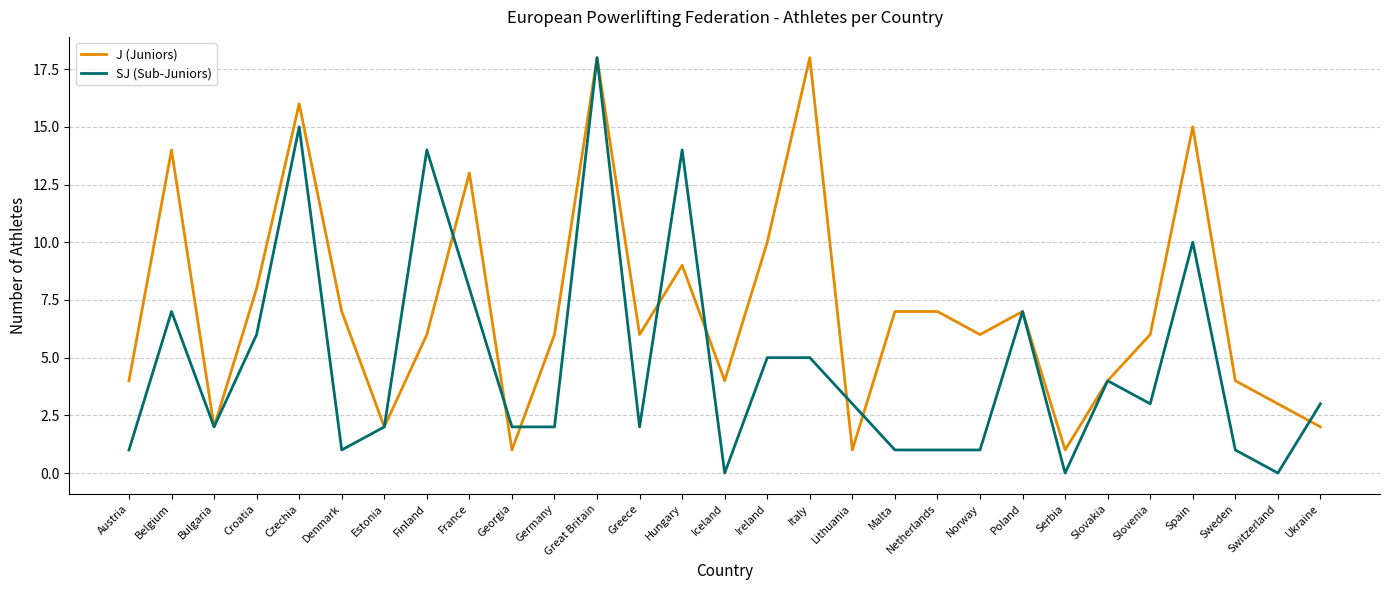

At Norway, list the series in order from largest to smallest.

J (Juniors), SJ (Sub-Juniors)